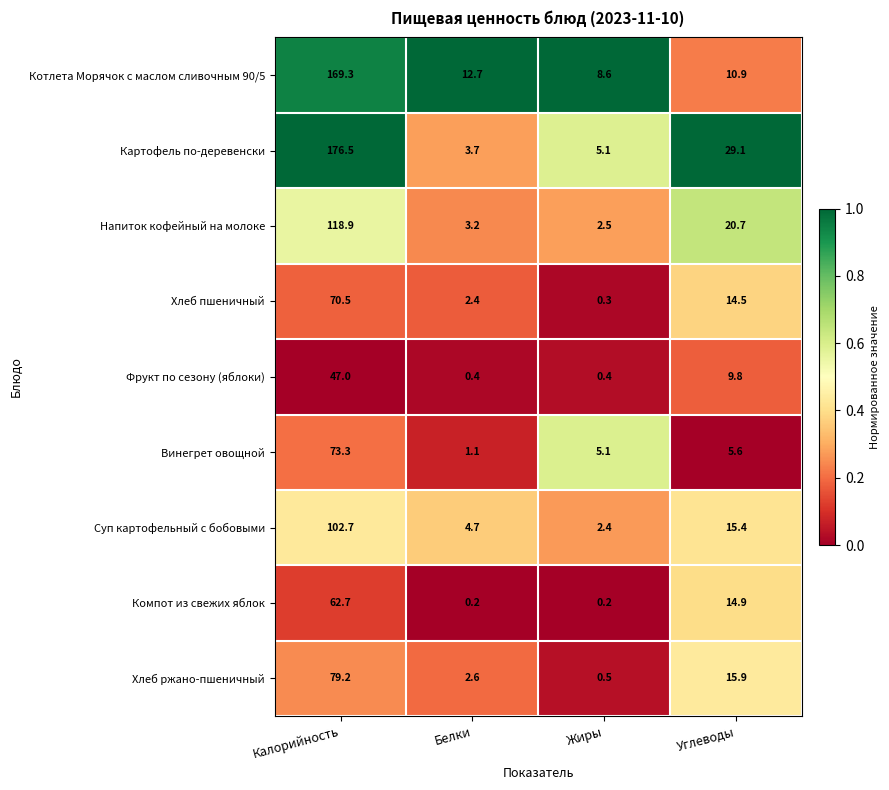

What value does the Котлета Морячок с маслом сливочным 90/5 series have at Белки?

12.7